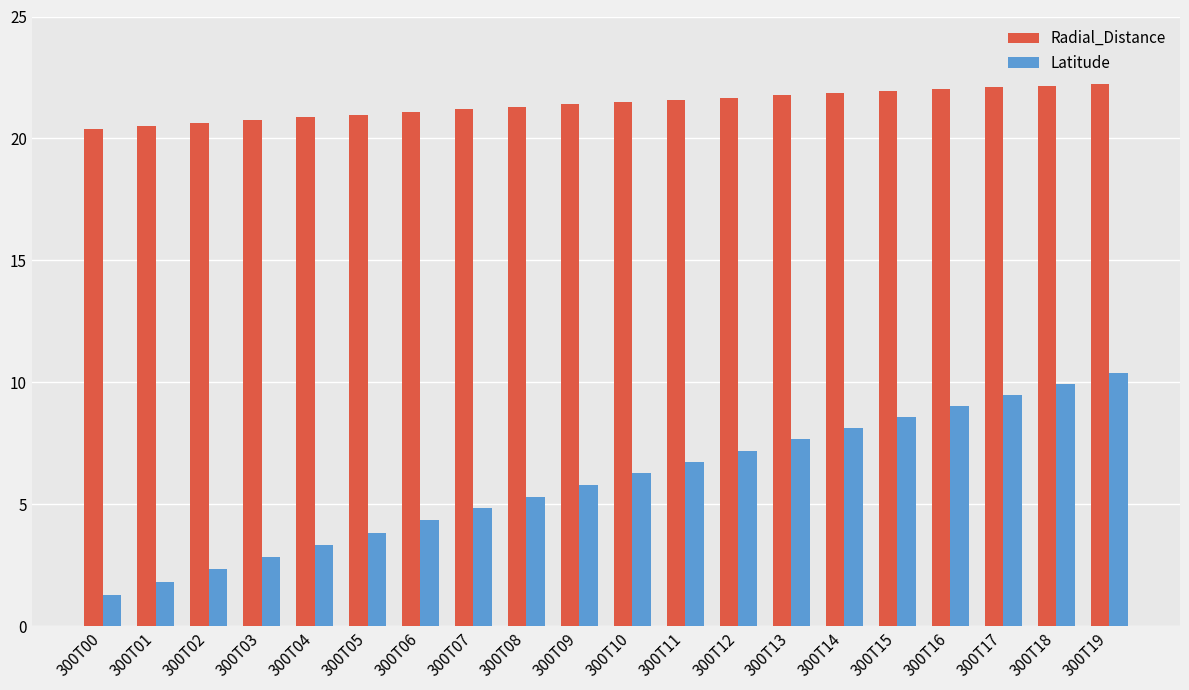

List the labels in order of Latitude value, largest first.

300T19, 300T18, 300T17, 300T16, 300T15, 300T14, 300T13, 300T12, 300T11, 300T10, 300T09, 300T08, 300T07, 300T06, 300T05, 300T04, 300T03, 300T02, 300T01, 300T00